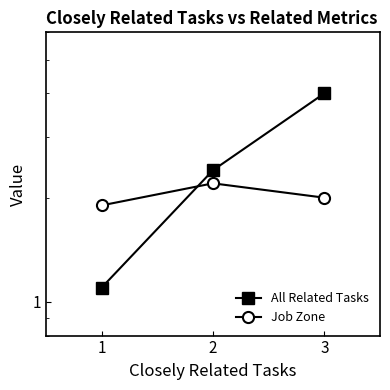

What is the highest value of the All Related Tasks series?

4.0